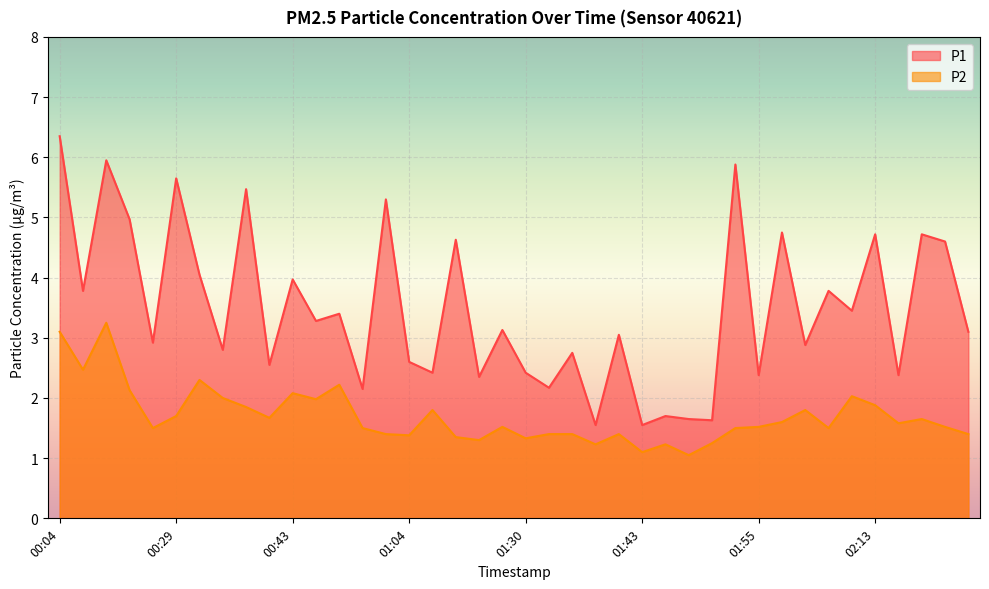

The value of P1 at 01:20 is 2.4. True or false?

True